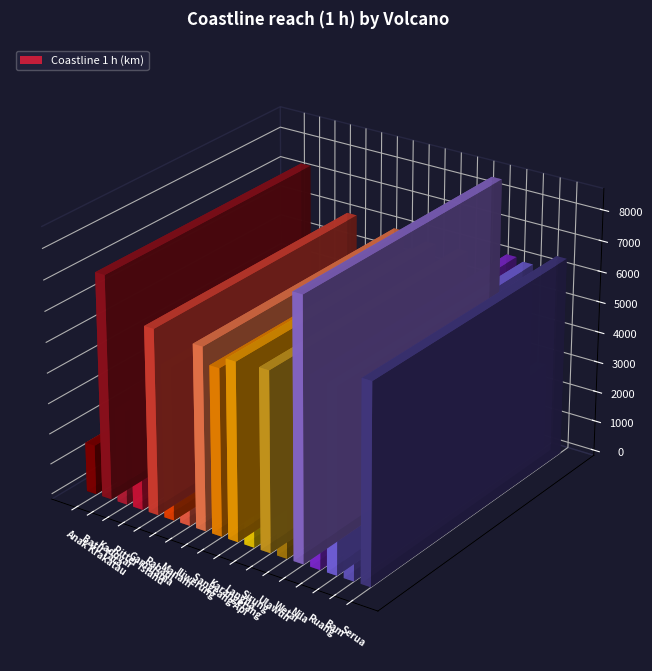

List the labels in order of value, largest first.

Wetar, Batu Tara, Serua, Nila, Gamalama, Ruang, Iliwerung, Sirung, Karangetang, Sangeang Api, Rabaul, Langila, Ritter Island, Kadovar, Bam, Manam, Ulawun, Anak Krakatau